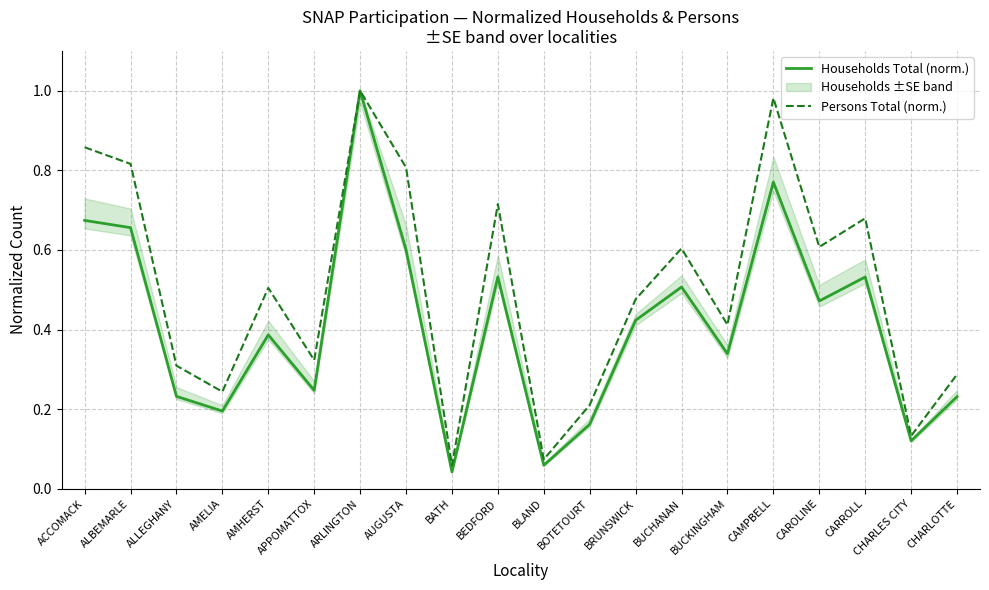

At which category does Persons Total (norm.) reach its first local valley?

AMELIA